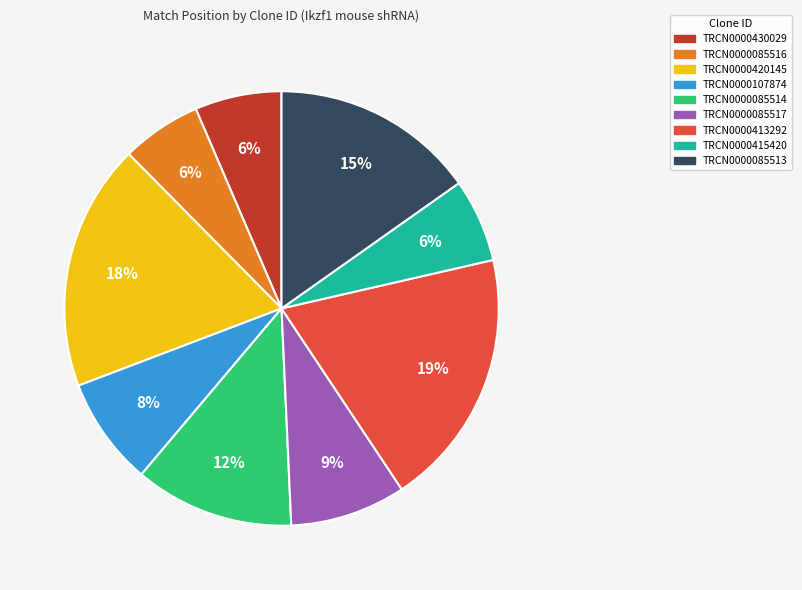

Combined, do TRCN0000413292 and TRCN0000420145 account for over 50%?

No